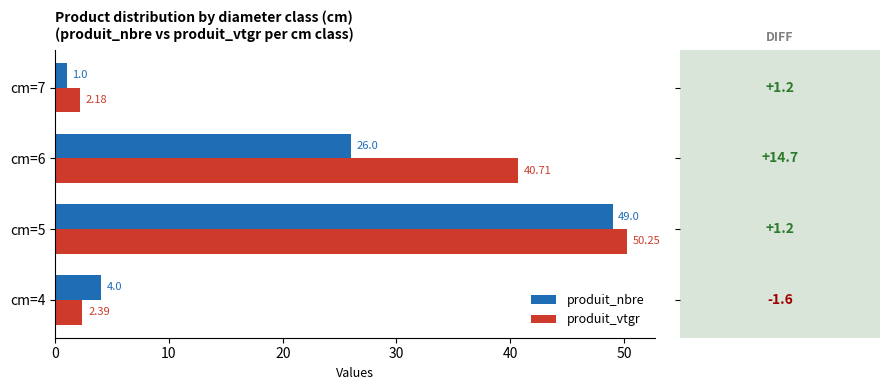

How many categories are shown in the chart?

4